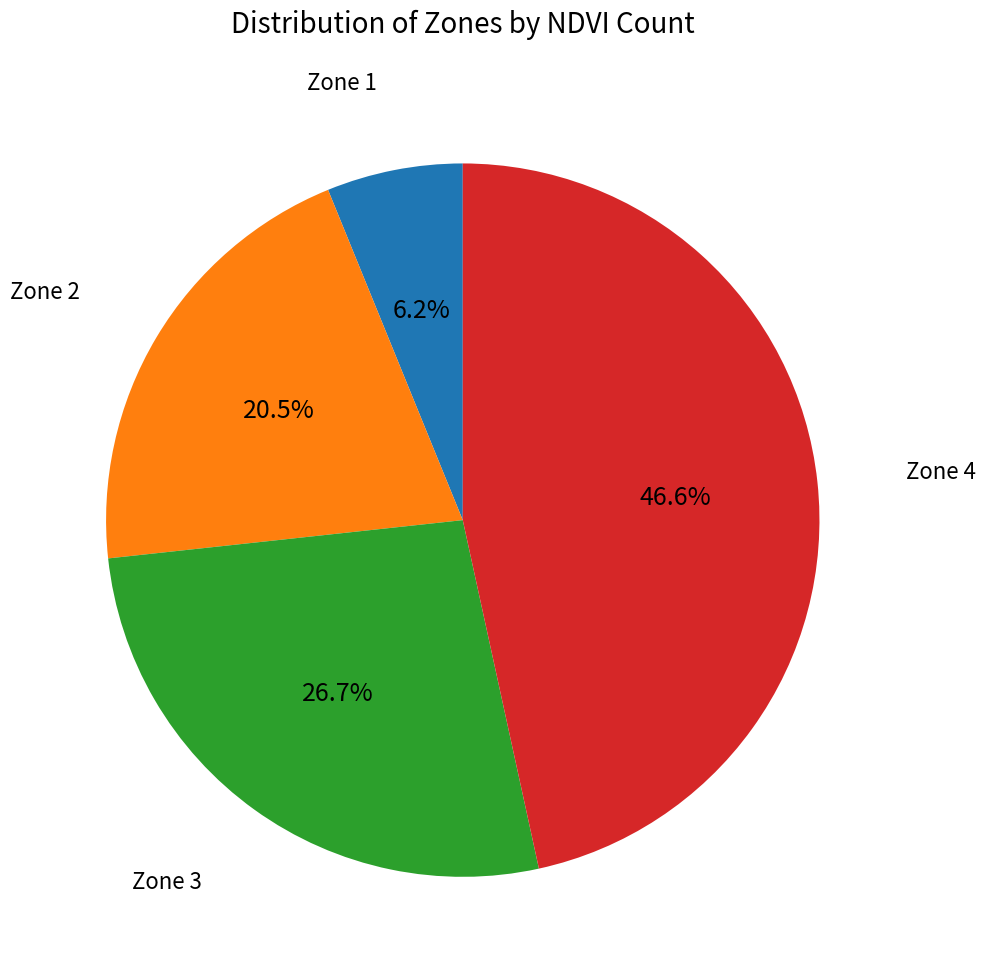

Does Zone 2 account for over 50% of the chart?

No